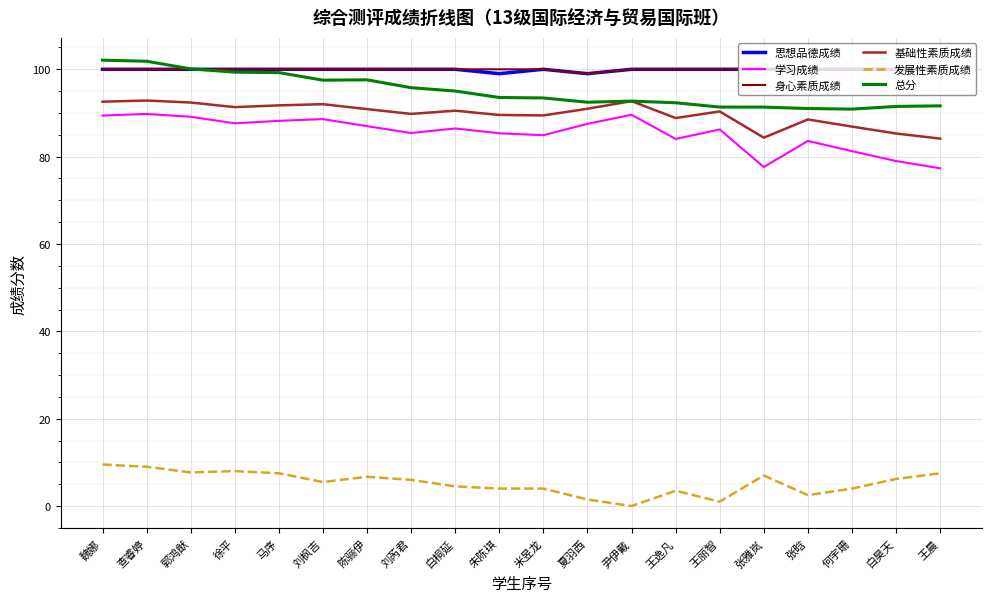

How many series are shown in this chart?

6